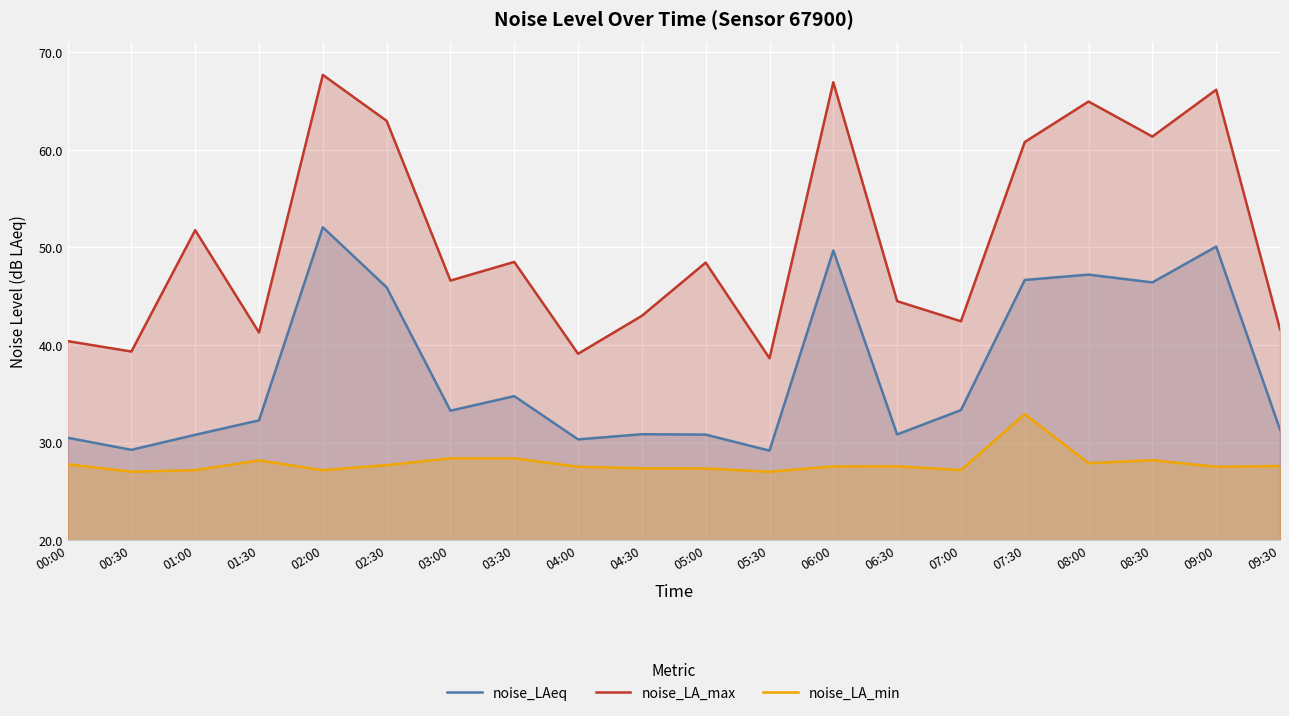

True or false: noise_LA_max has more than 0 interior local peaks.

True